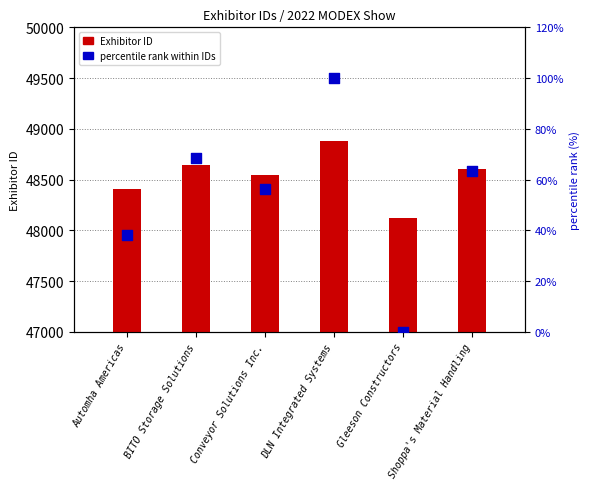

At which category is the sum across all series the highest?

DLN Integrated Systems